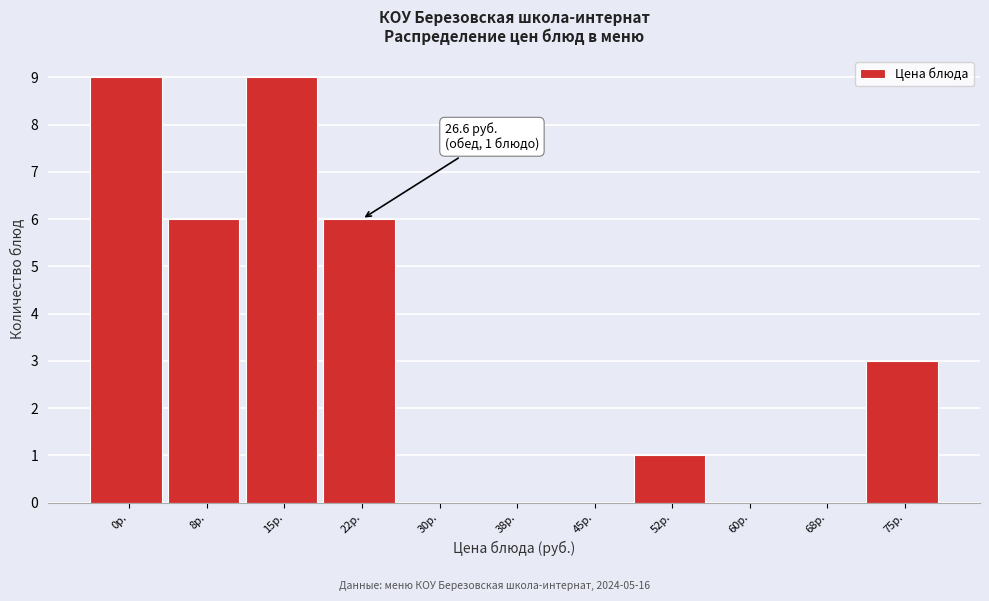

Reading left to right, list all the values displayed in this chart.

0р.=9	8р.=6	15р.=9	22р.=6	30р.=0	38р.=0	45р.=0	52р.=1	60р.=0	68р.=0	75р.=3